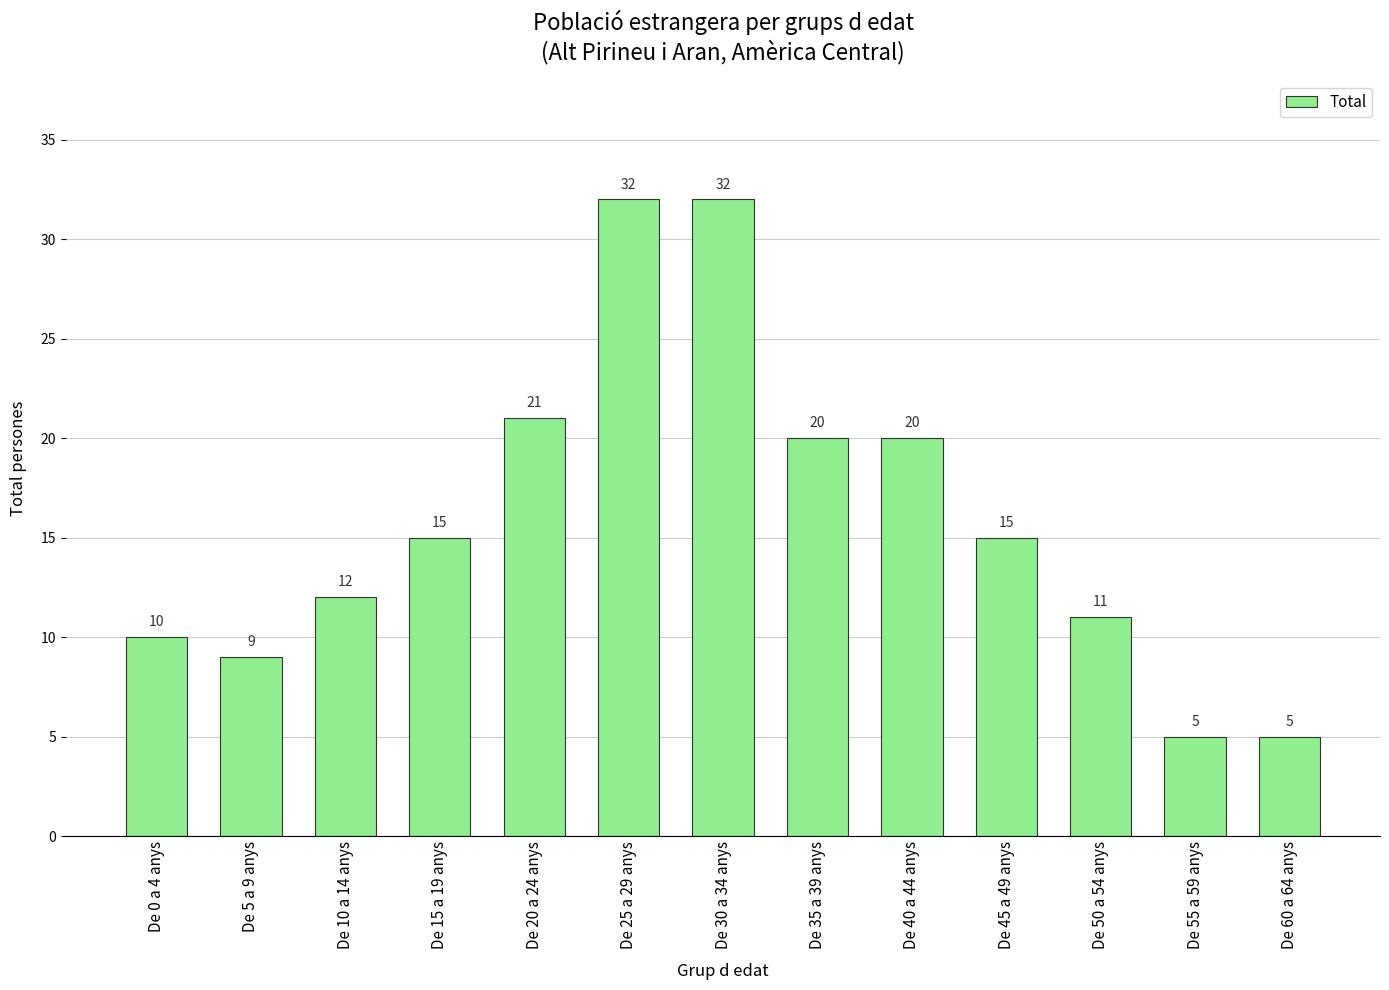

Reading left to right, list all the values displayed in this chart.

10	9	12	15	21	32	32	20	20	15	11	5	5